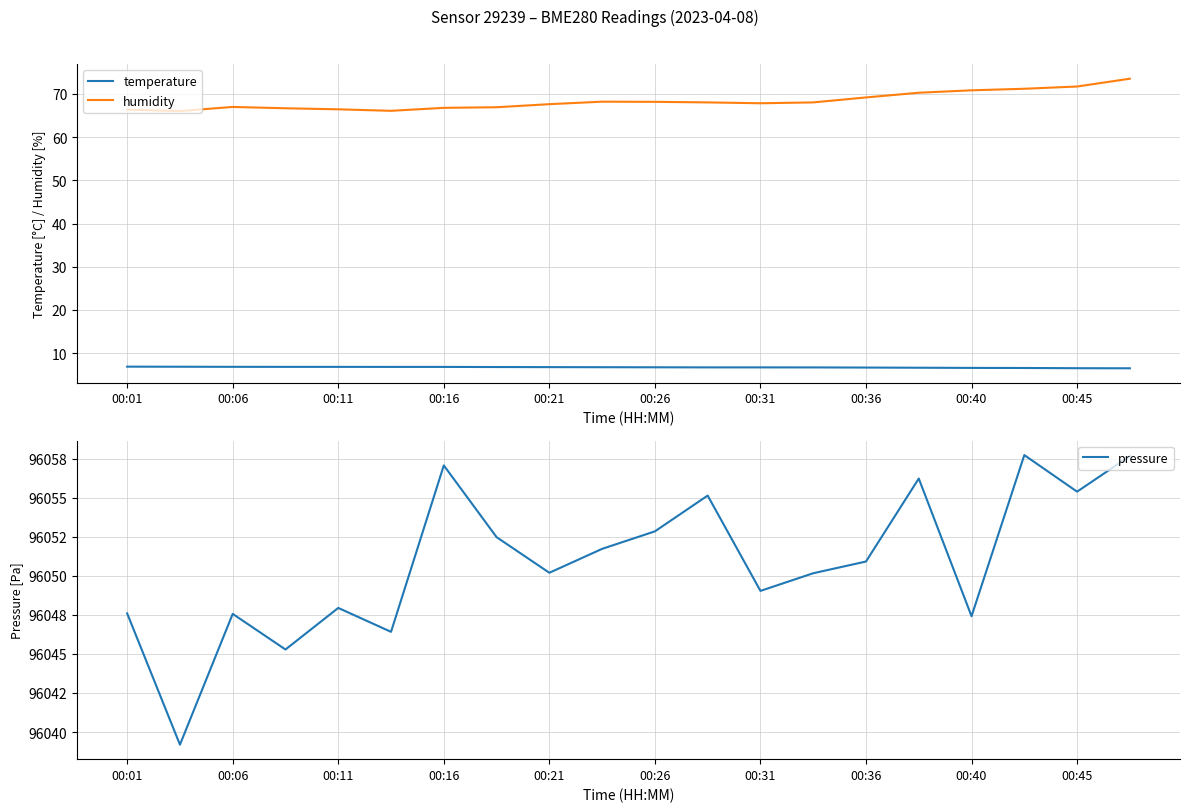

How many interior local peaks does the pressure series have?

6